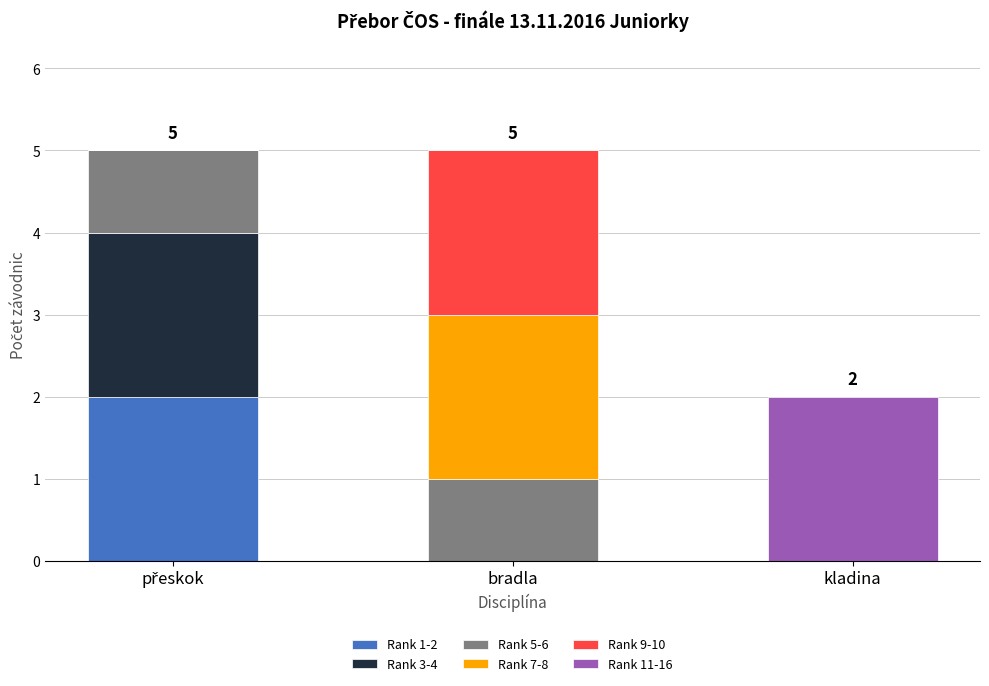

What is the total value across all series at bradla?

5